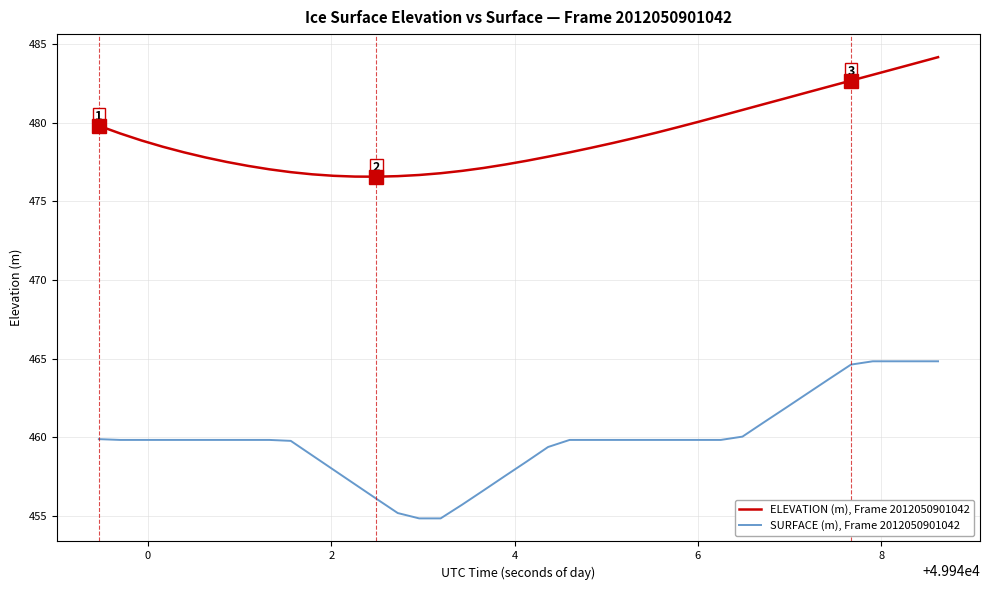

Does the chart display data point markers on the line(s)?

No